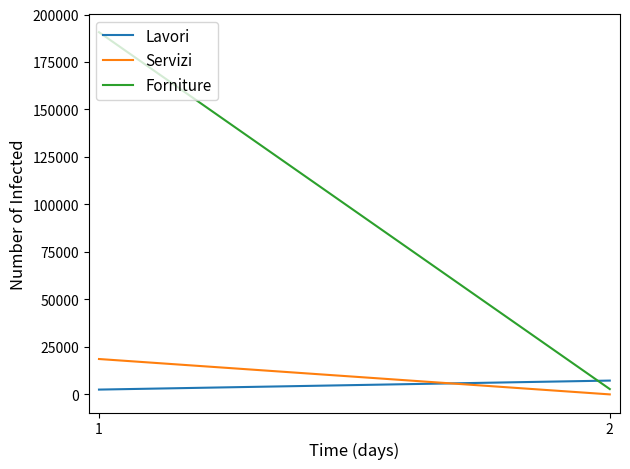

Between 1 and 2, which is larger?

2